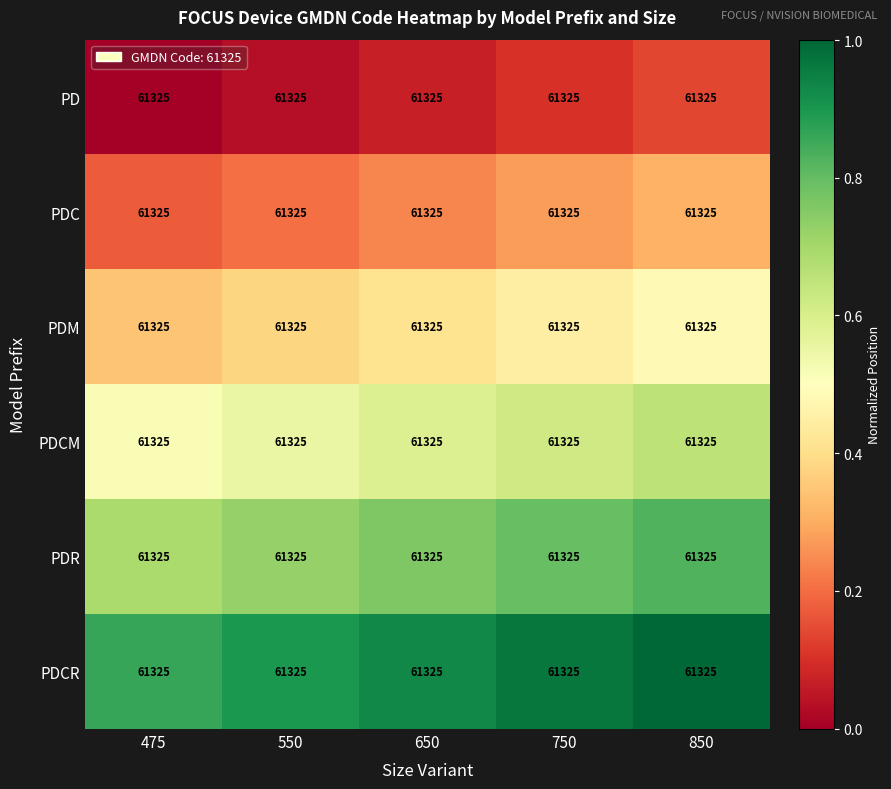

Reading left to right, extract all data points from this chart.

PD: 475=61325.0	550=61325.0	650=61325.0	750=61325.0	850=61325.0
PDC: 475=61325.0	550=61325.0	650=61325.0	750=61325.0	850=61325.0
PDM: 475=61325.0	550=61325.0	650=61325.0	750=61325.0	850=61325.0
PDCM: 475=61325.0	550=61325.0	650=61325.0	750=61325.0	850=61325.0
PDR: 475=61325.0	550=61325.0	650=61325.0	750=61325.0	850=61325.0
PDCR: 475=61325.0	550=61325.0	650=61325.0	750=61325.0	850=61325.0